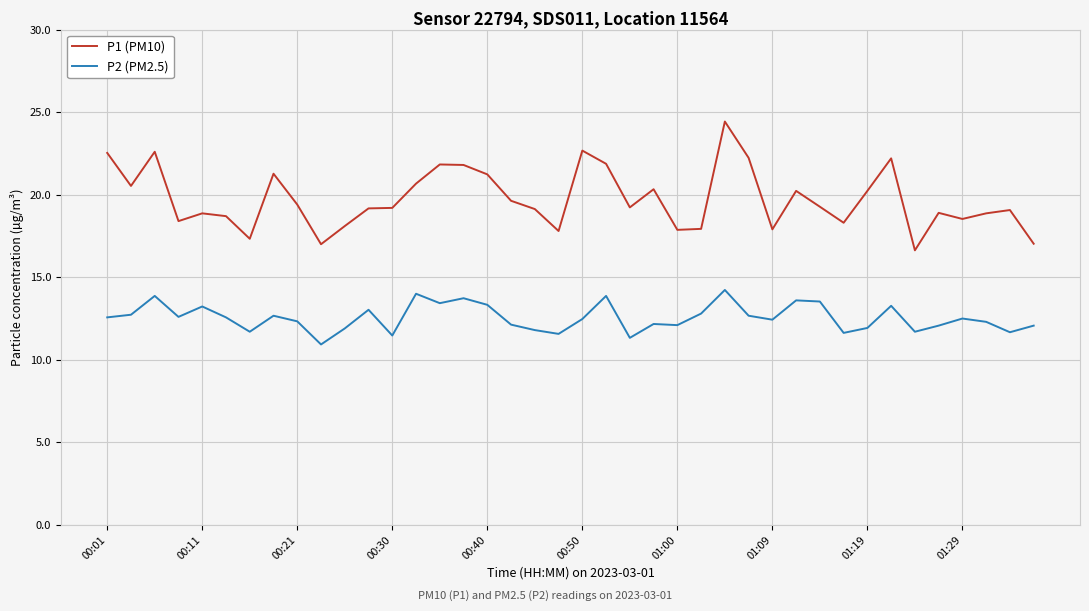

True or false: P1 (PM10) and P2 (PM2.5) intersect in this chart.

False